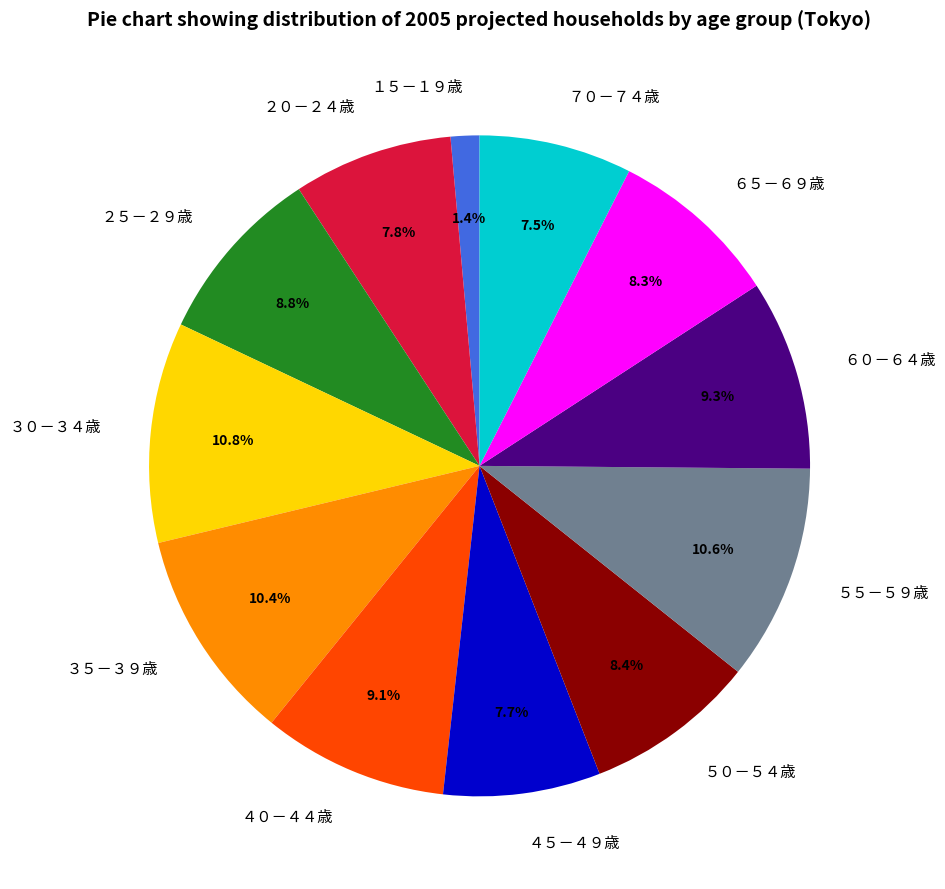

To the nearest percent, what percentage of the pie is ２５－２９歳?

9%